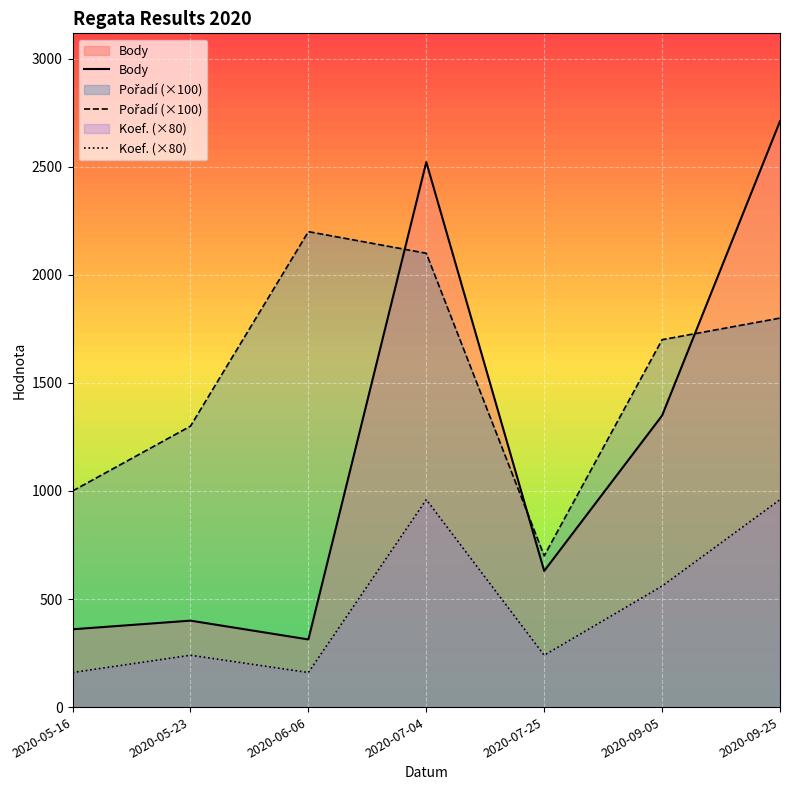

Reading left to right, list all the values displayed in this chart.

Body: 360	400	313	2522	630	1349	2711
Pořadí (×100): 1000	1300	2200	2100	700	1700	1800
Koef. (×80): 160	240	160	960	240	560	960